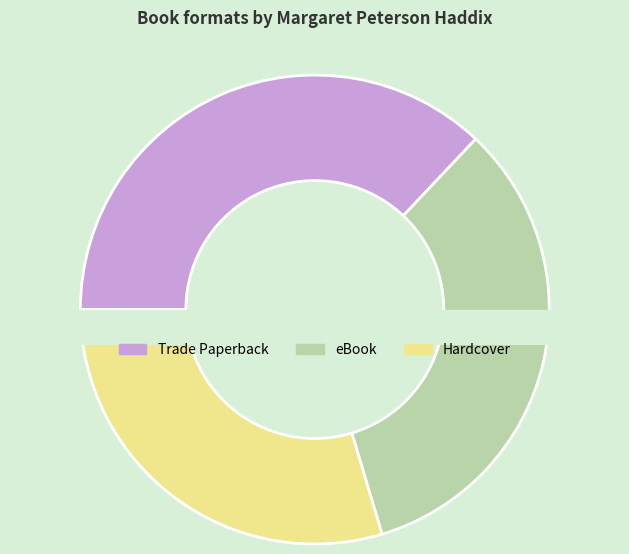

Is there any slice that represents more than half of the pie?

No